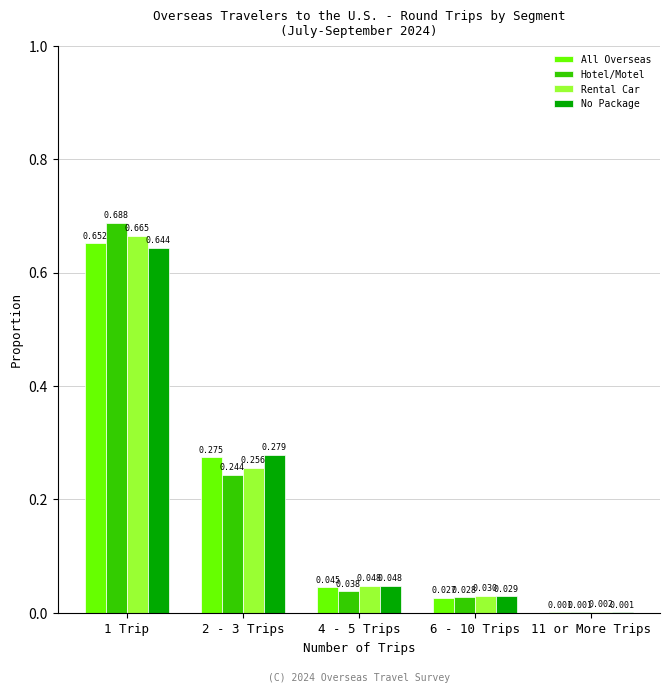

Is the value of Hotel/Motel at 4 - 5 Trips greater than the value of Rental Car at 11 or More Trips?

Yes